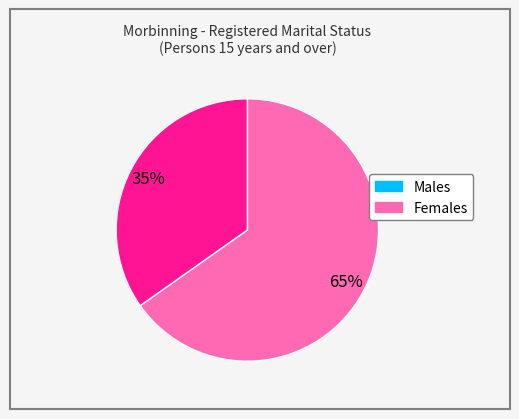

Approximately how many times larger is the value at Males compared to Females?

1.9